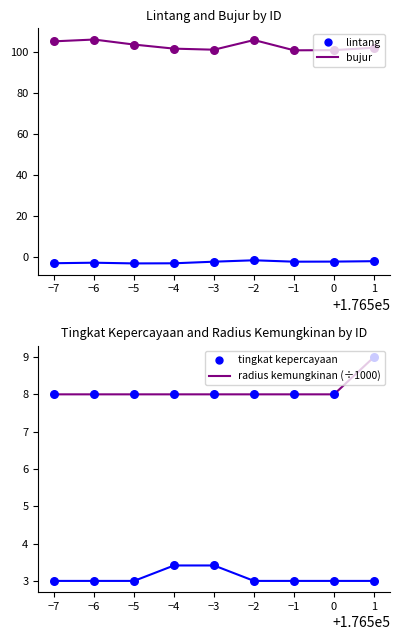

Which series contains the lowest Y value?

lintang